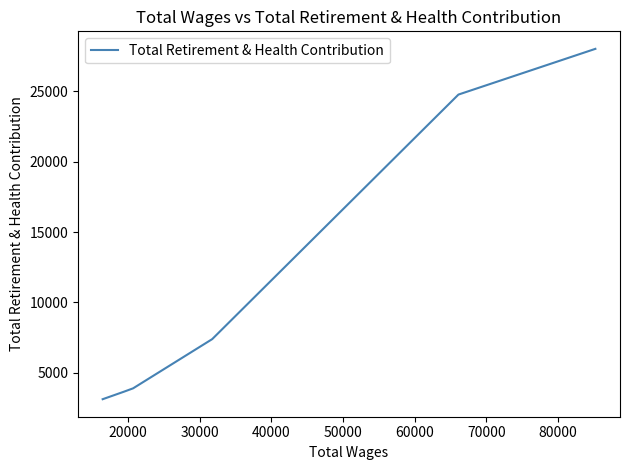

What is the sum of the values at 60000 and 20000?

27887